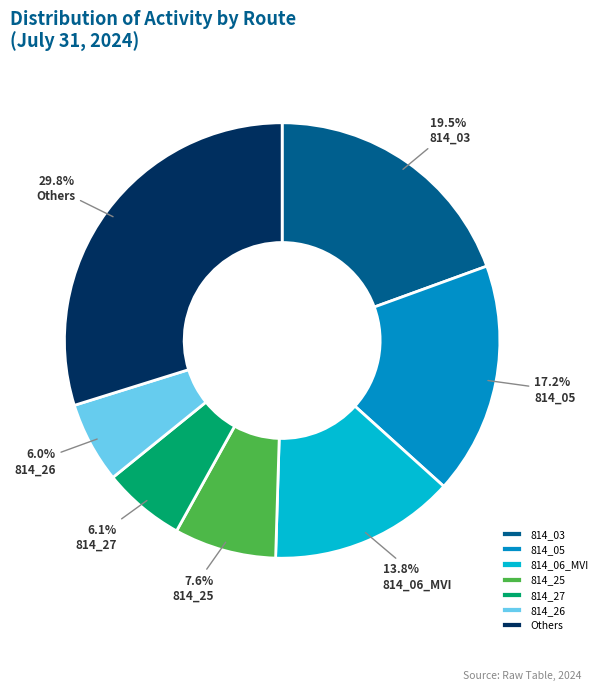

Combined, do 814_26 and 814_25 account for over 50%?

No